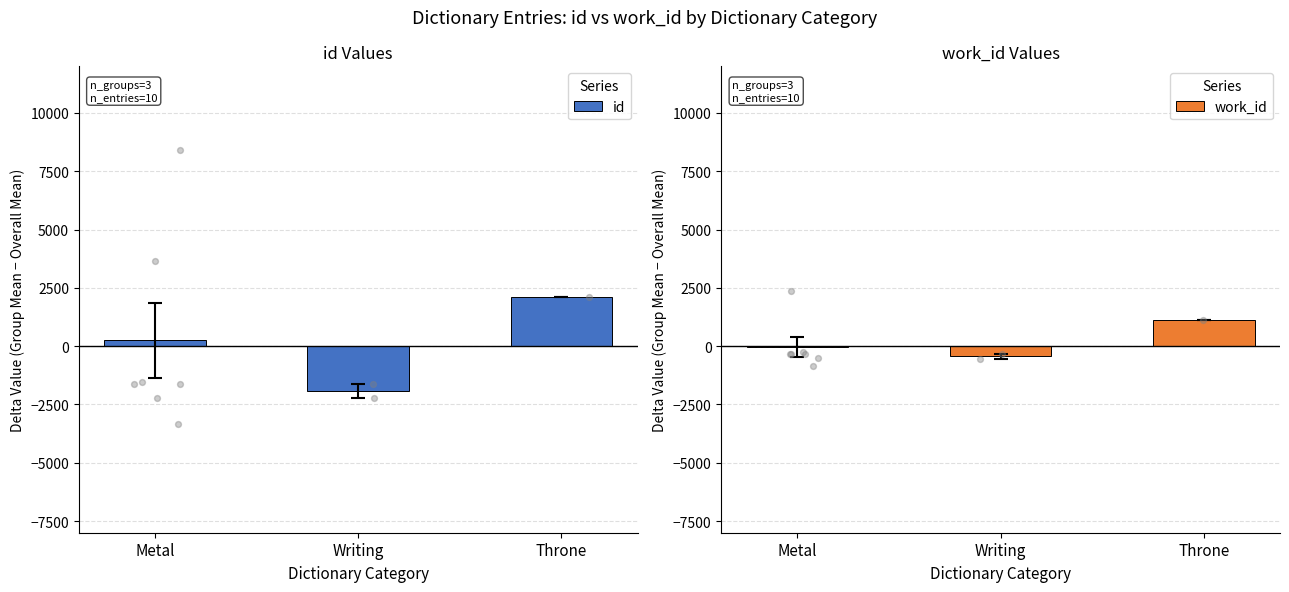

What is the total value across all series at Metal?

211.8